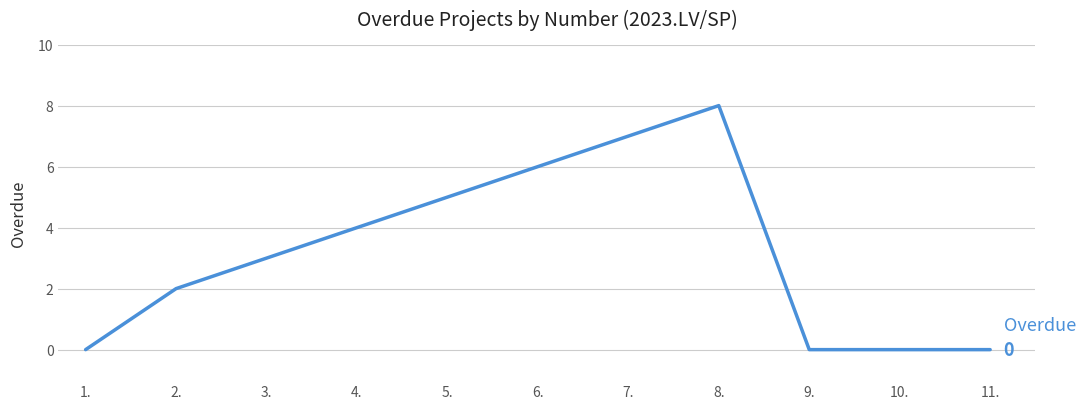

The chart shows a value of 8 at 8.. True or false?

True